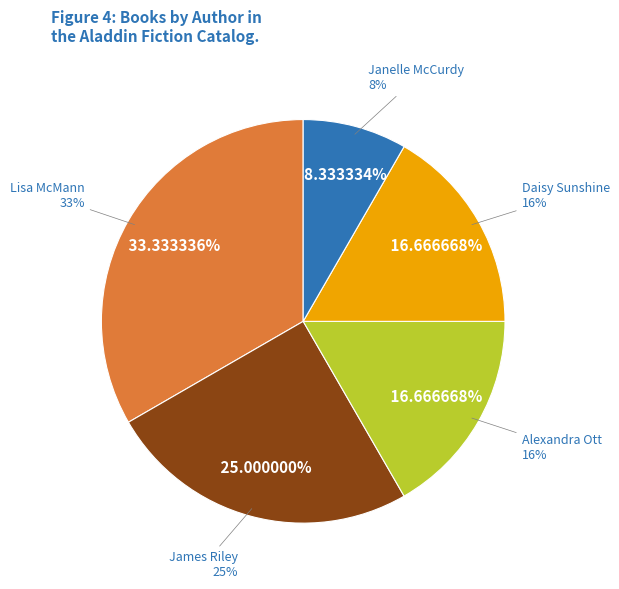

What percentage is the Lisa McMann slice, to the nearest percent?

33%